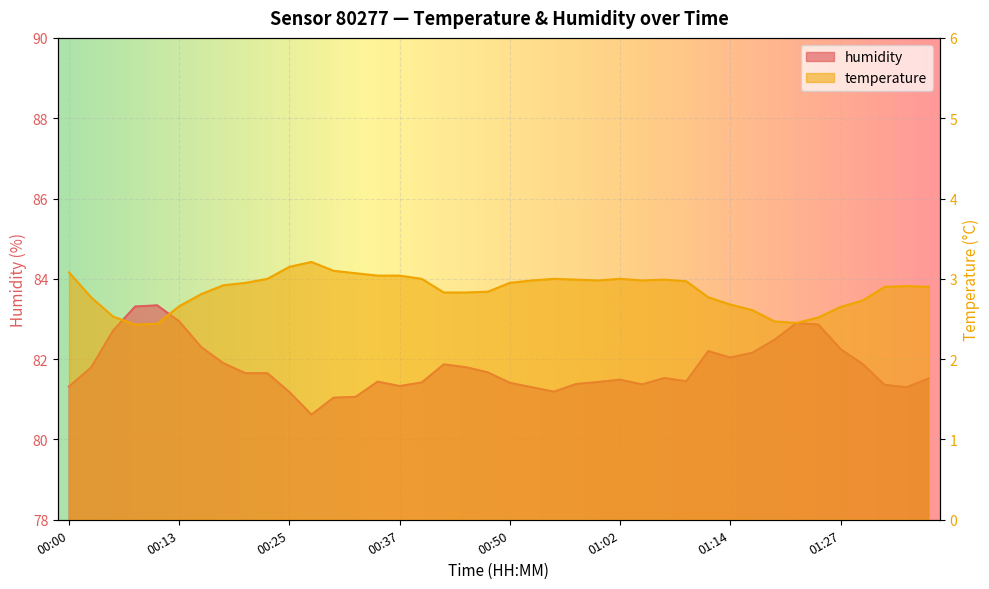

How many series are shown in this chart?

2